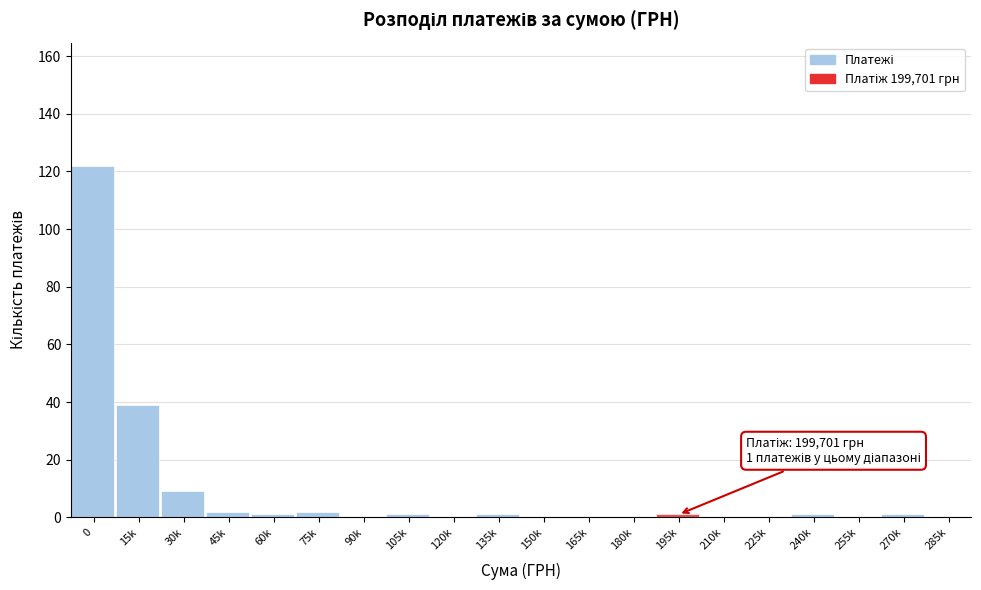

Reading left to right, transcribe all the data shown in this chart.

0=122	15k=39	30k=9	45k=2	60k=1	75k=2	90k=0	105k=1	120k=0	135k=1	150k=0	165k=0	180k=0	195k=1	210k=0	225k=0	240k=1	255k=0	270k=1	285k=0